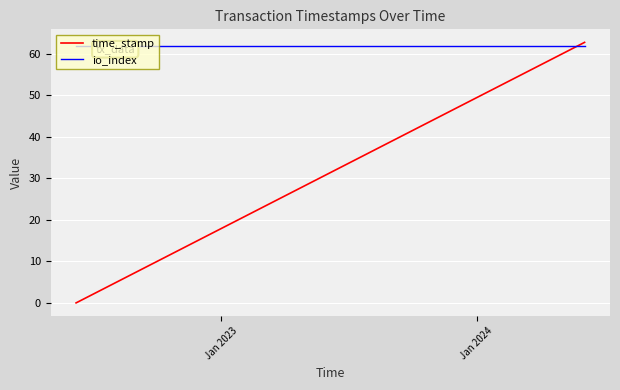

What are all the series names shown in the legend?

time_stamp, io_index